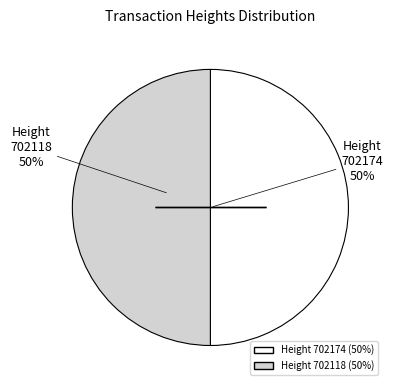

To the nearest percent, what portion does Height 702118 (50%) represent?

50%